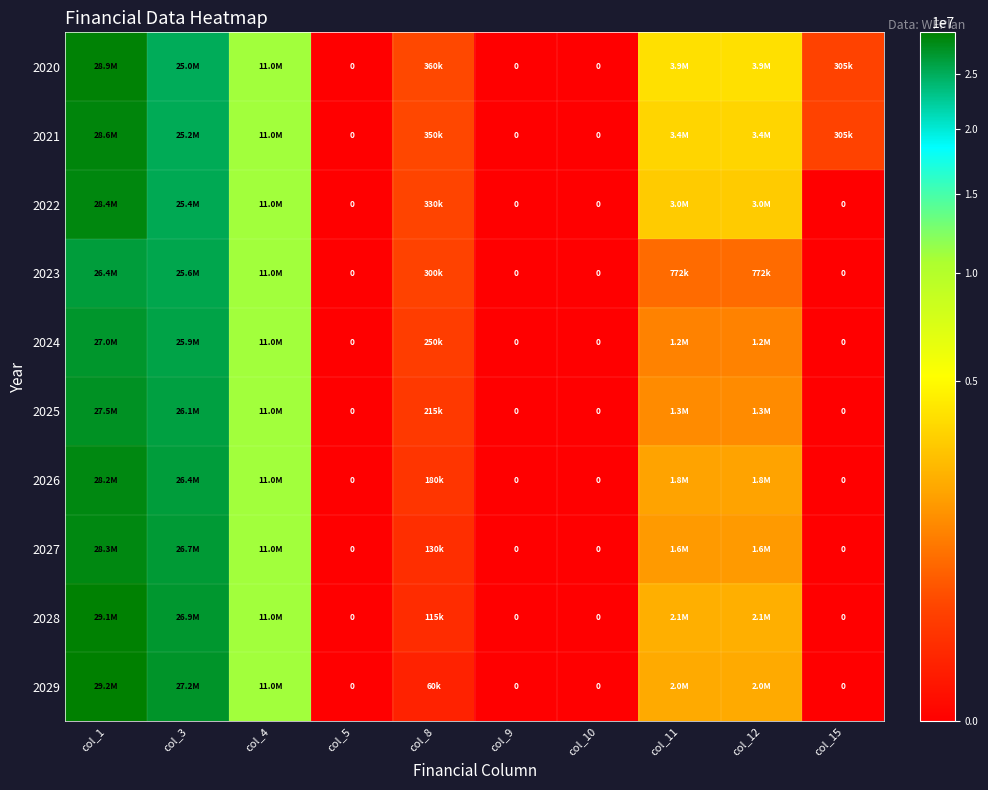

At which category is the sum across all series the highest?

col_1